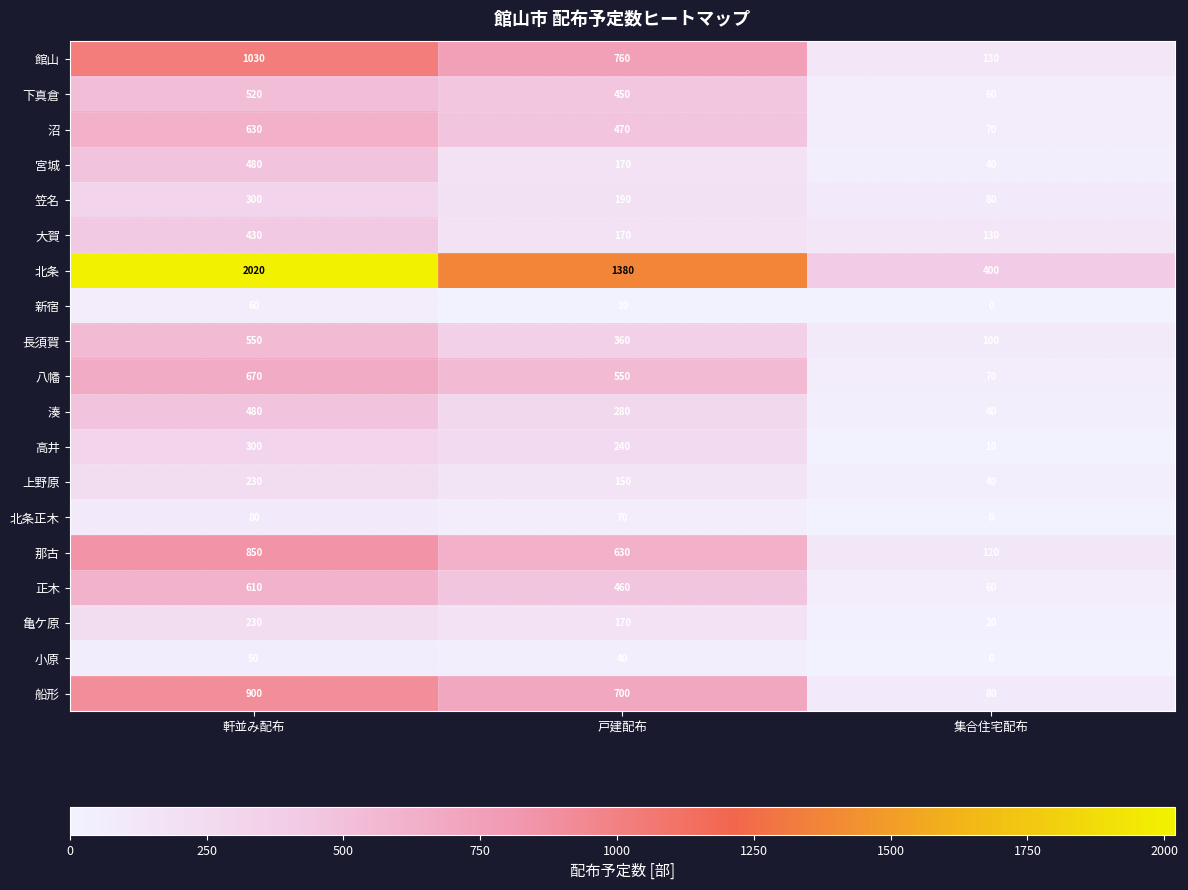

Where does the 湊 series first go above 280?

軒並み配布